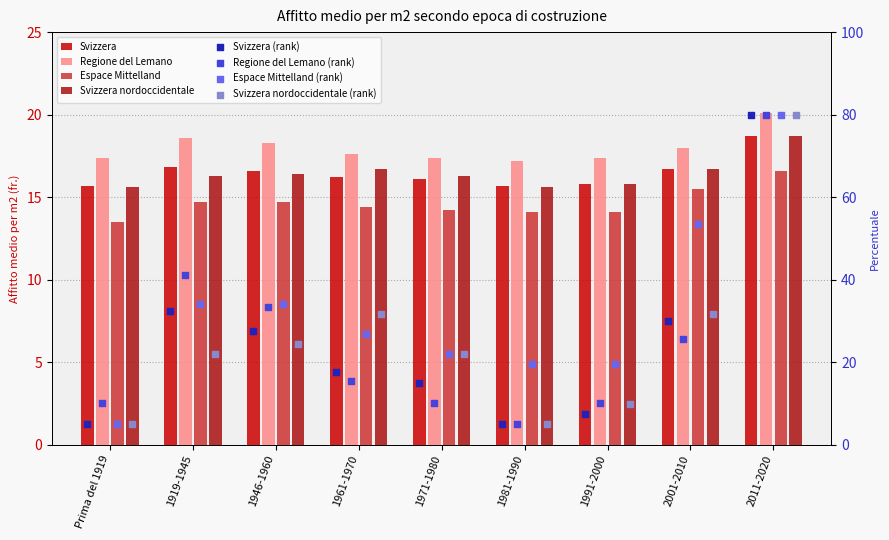

What is the total value across all series at 1981-1990?

62.6